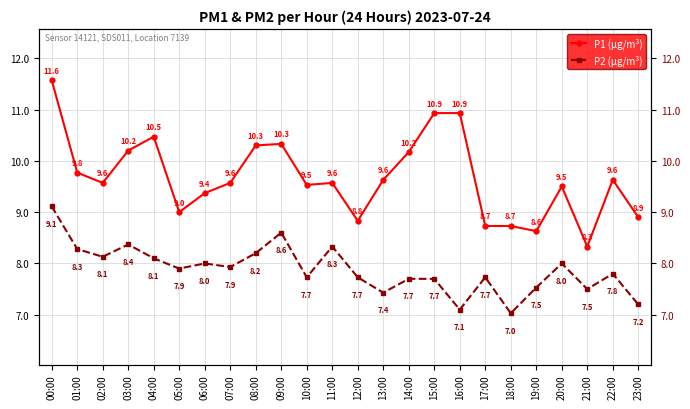

List the series in order of their overall mean, lowest first.

P2 (µg/m³), P1 (µg/m³)